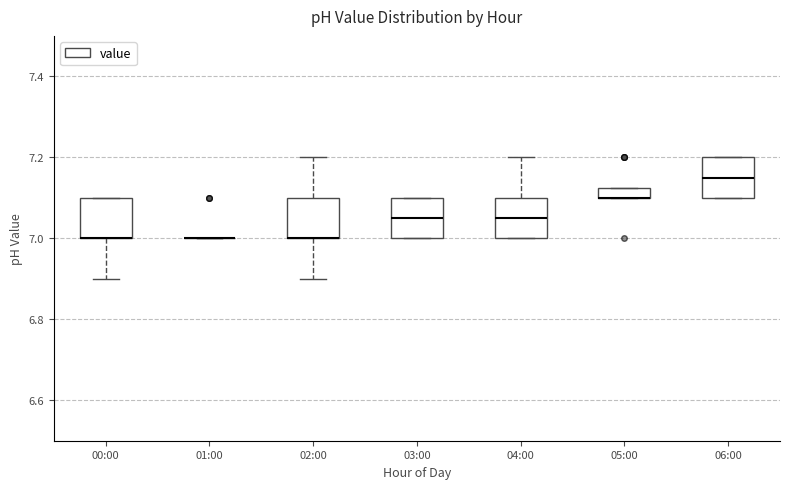

Where is the upper edge of the box for 03:00 on the y-axis? The values are not printed on the chart, so give them approximately, as read against the axis.

7.10